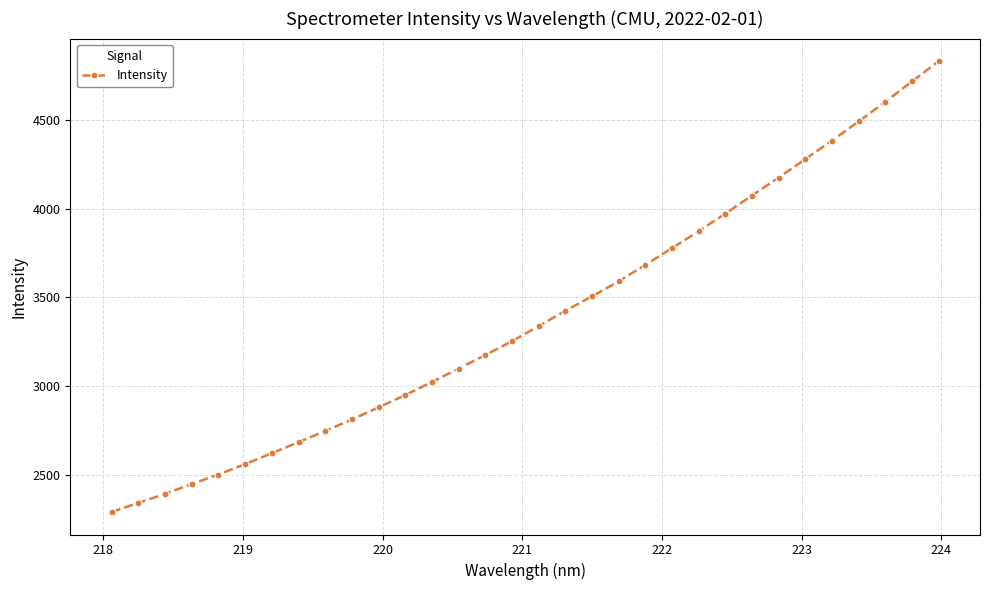

Reading left to right, list all the values displayed in this chart.

2289.7	2340.7	2391.8	2447.4	2500.9	2559.3	2620.9	2683.6	2746.2	2811.2	2879.3	2949.0	3022.7	3098.2	3174.4	3252.6	3337.8	3424.1	3505.6	3590.2	3683.2	3777.4	3872.7	3971.9	4073.6	4175.1	4279.3	4383.5	4491.0	4602.2	4716.6	4831.2